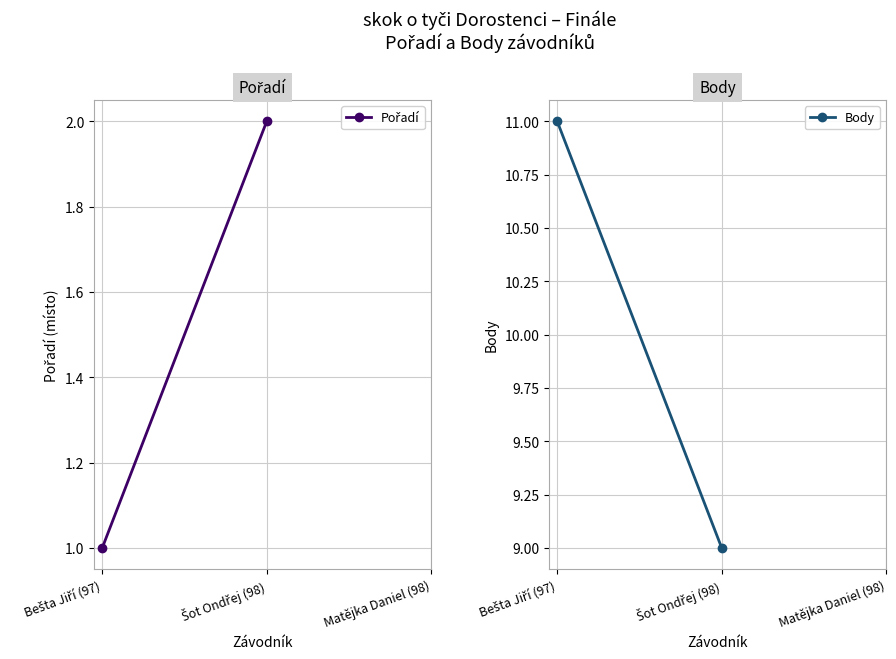

How many data points in Pořadí are less than 2?

1